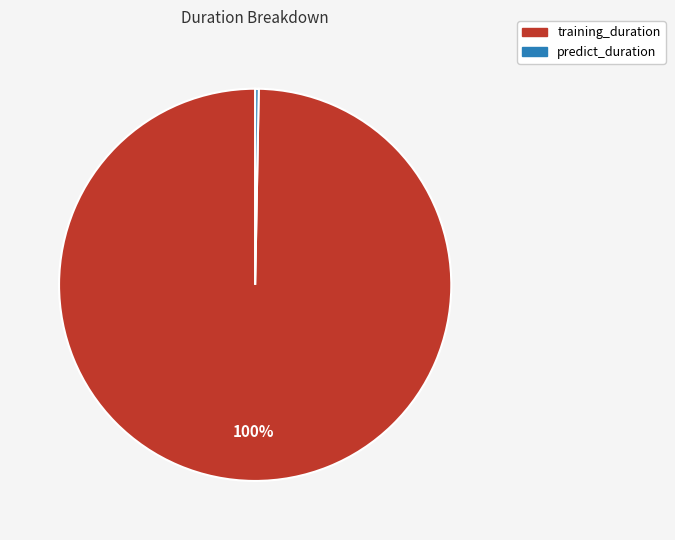

Which has a higher value, predict_duration or training_duration?

training_duration